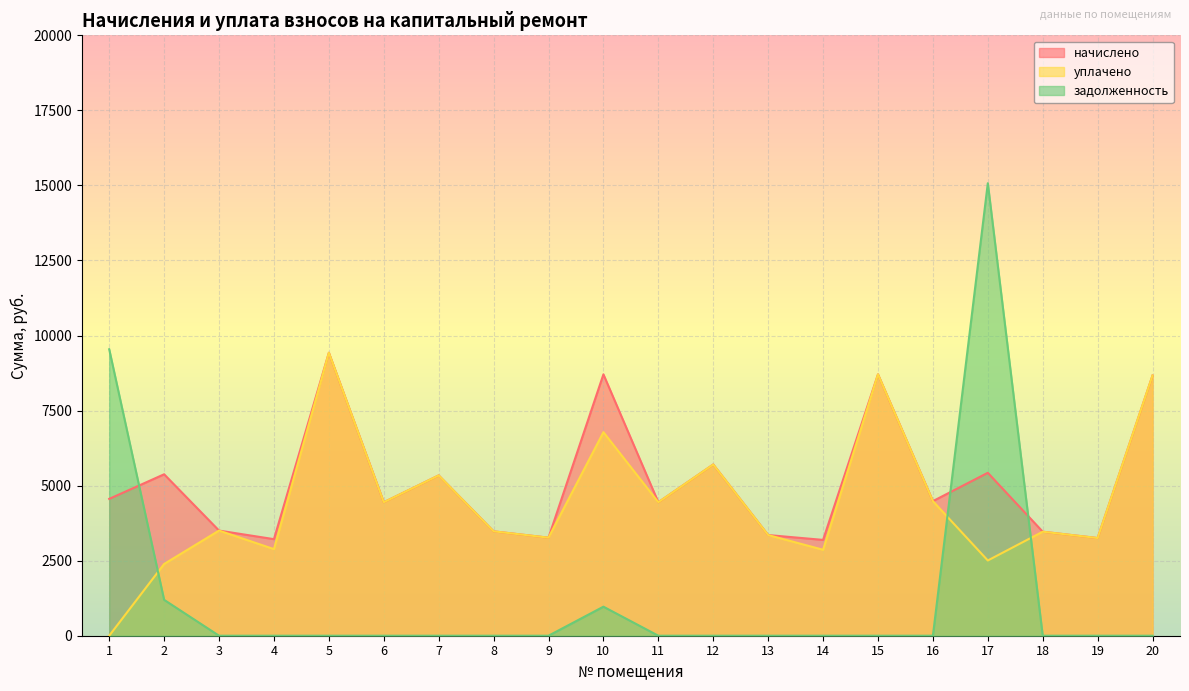

What is the sum of the уплачено values at 17 and 9?

5772.8